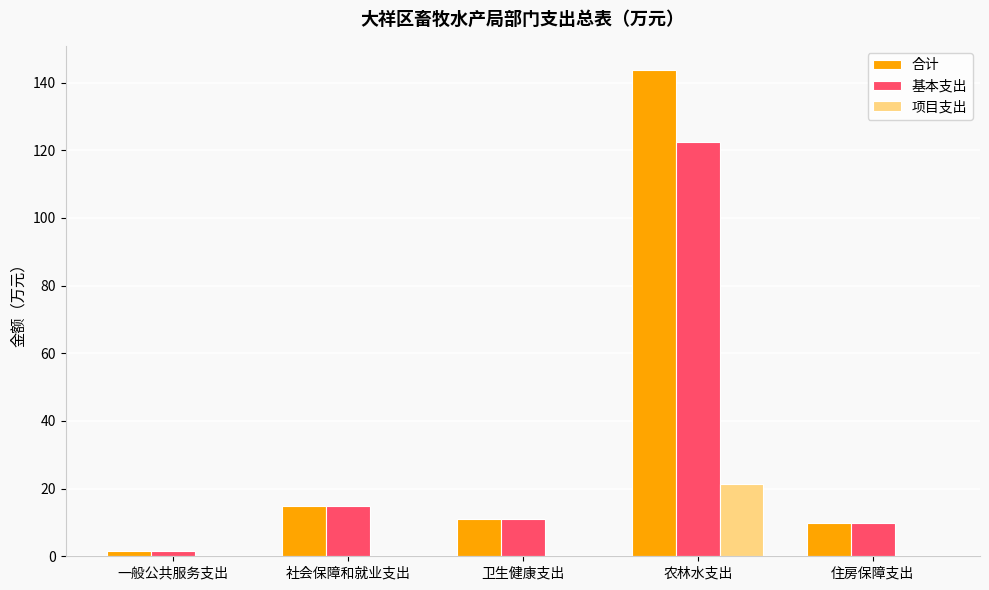

The value of 基本支出 at 社会保障和就业支出 is 14.9. True or false?

True